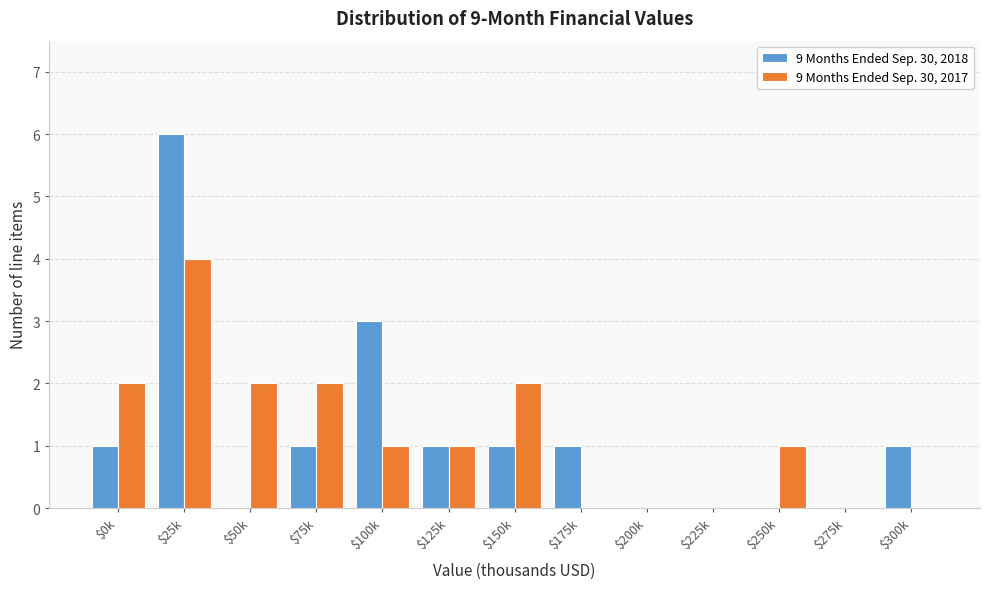

At which category does the chart reach its peak across all series?

$25k